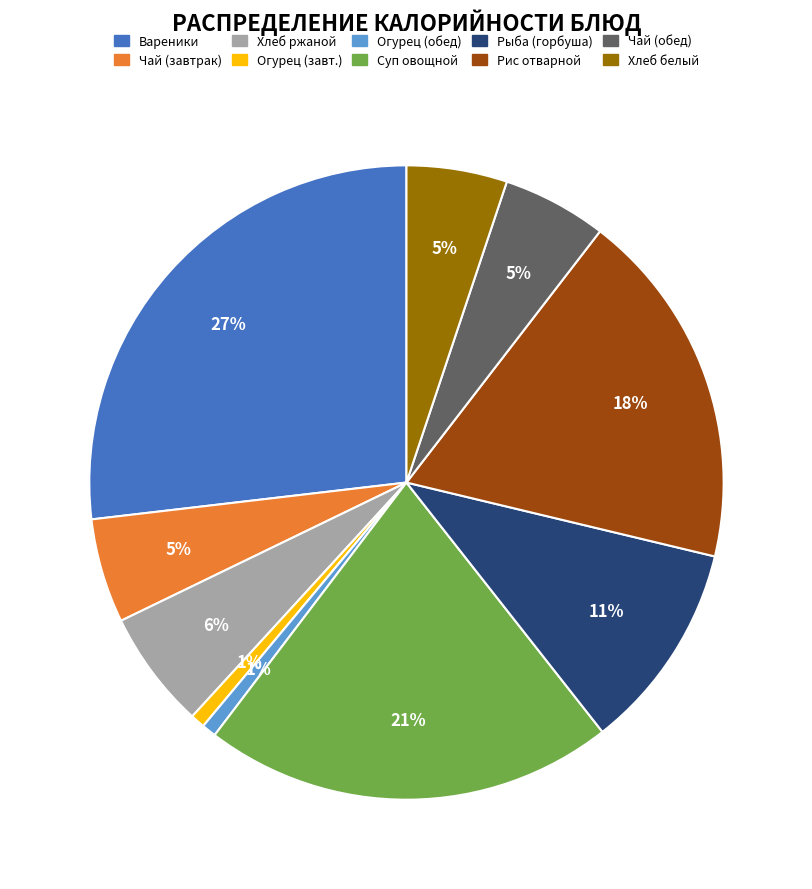

Is there a majority slice in this chart?

No